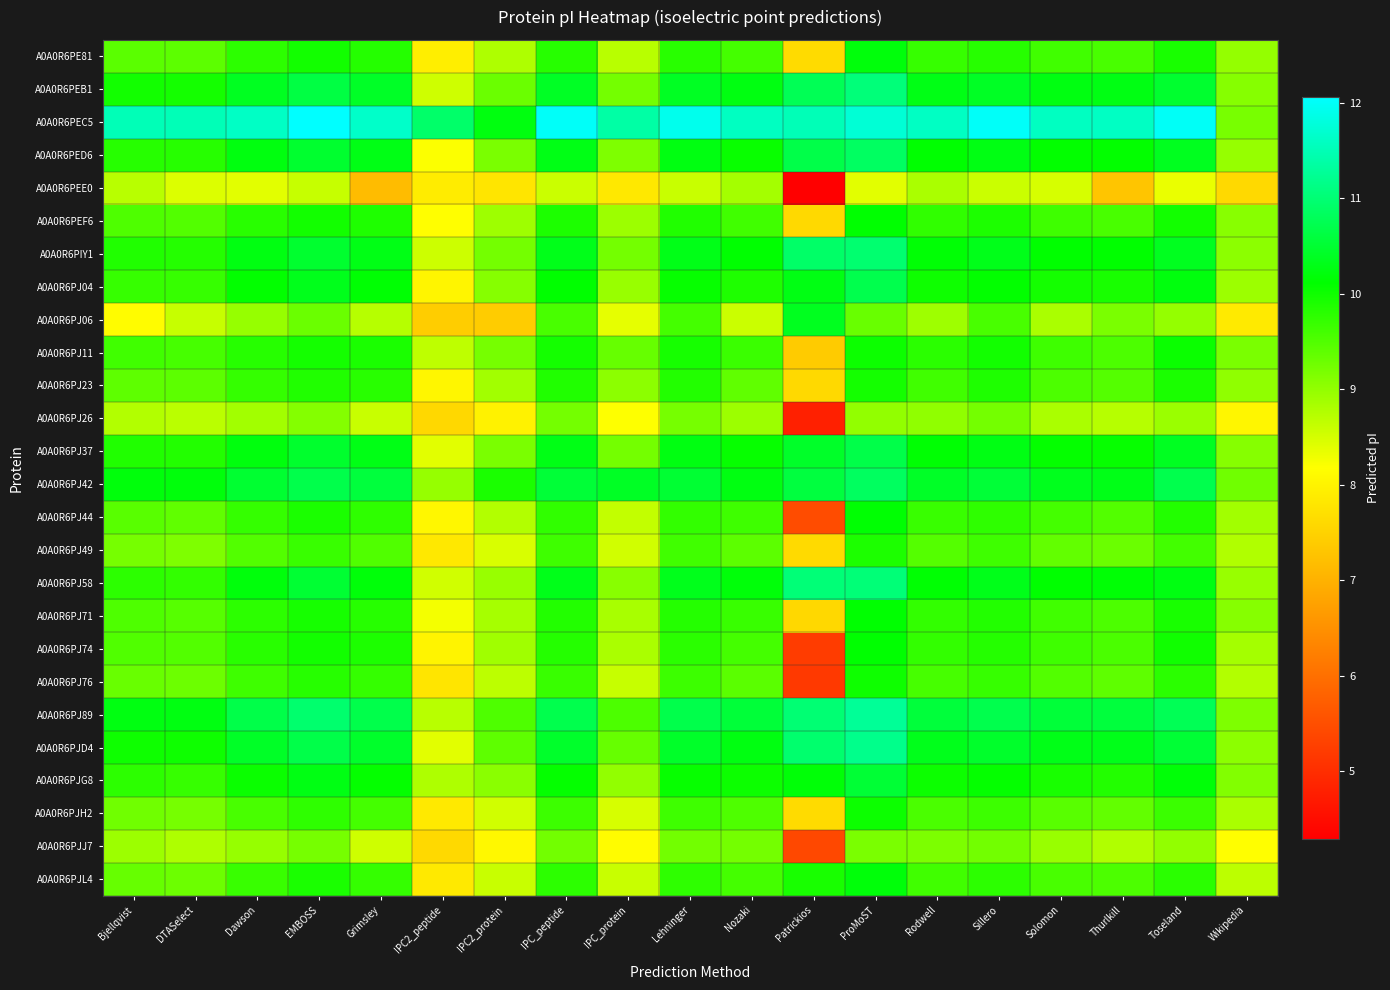

Between Rodwell and Thurlkill, which is larger?

Rodwell